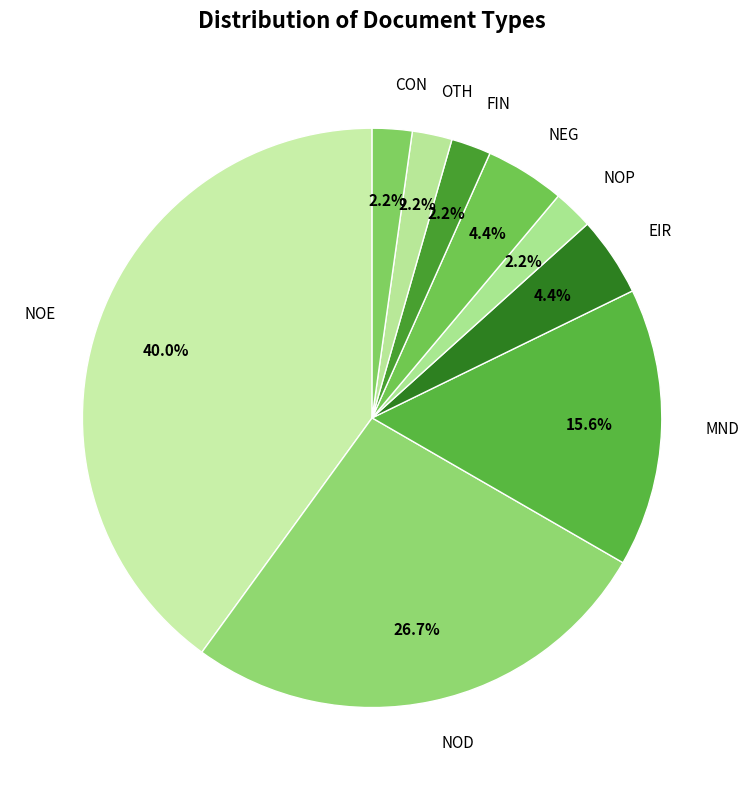

How many slices are in this pie chart?

9